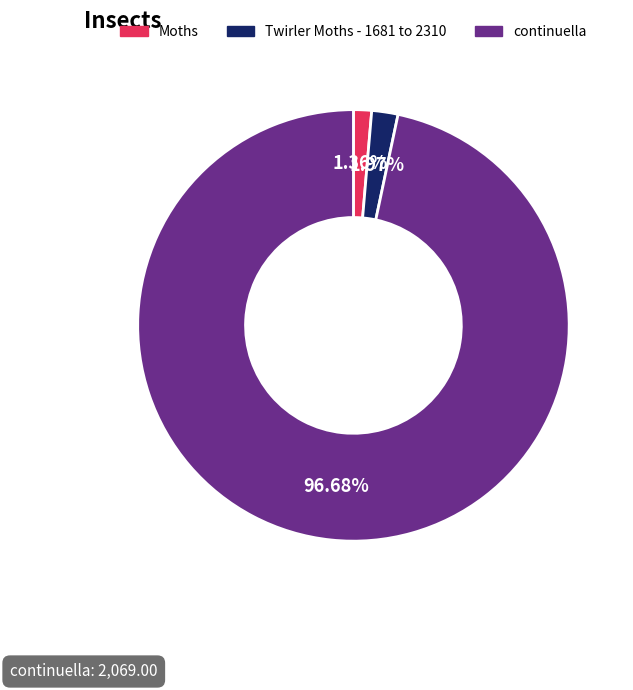

Combined, do Twirler Moths - 1681 to 2310 and Moths account for over 50%?

No